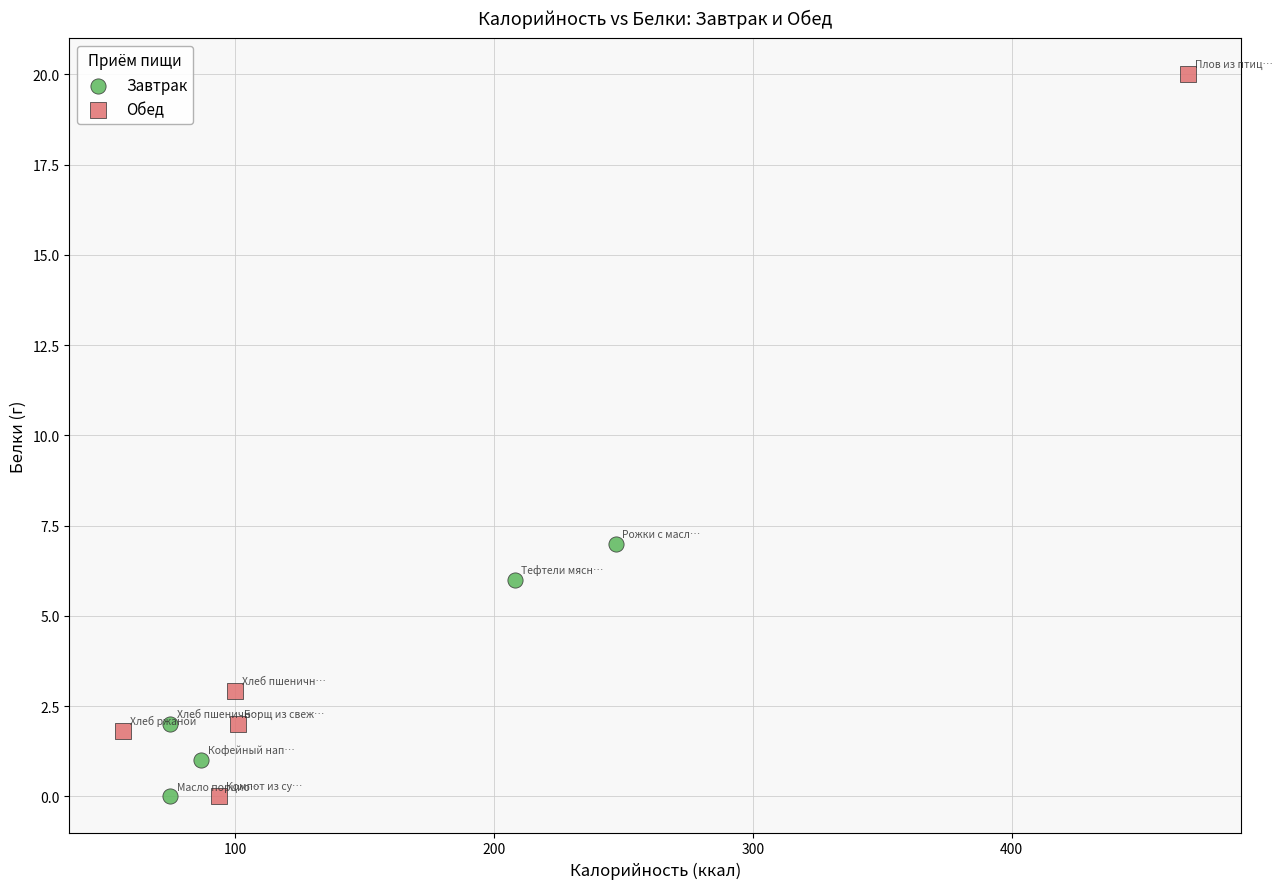

Which series has the largest Y range (max minus min)?

Обед